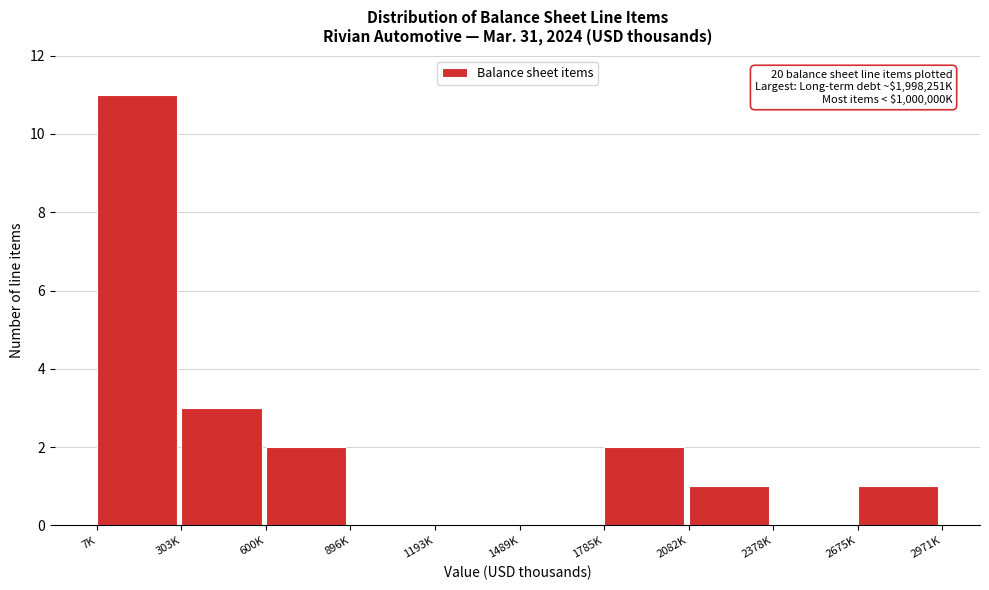

Reading right to left, what are all the values shown in this chart?

2675K=1	2378K=0	2082K=1	1785K=2	1489K=0	1193K=0	896K=0	600K=2	303K=3	7K=11